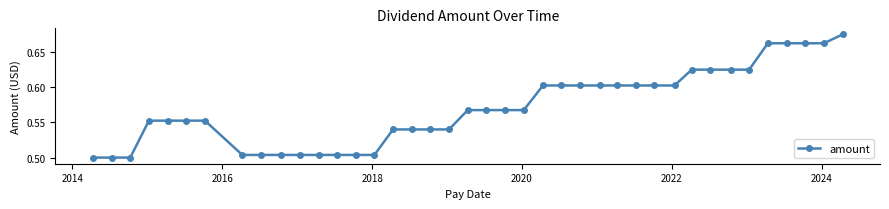

Count the number of categories in the chart.

40